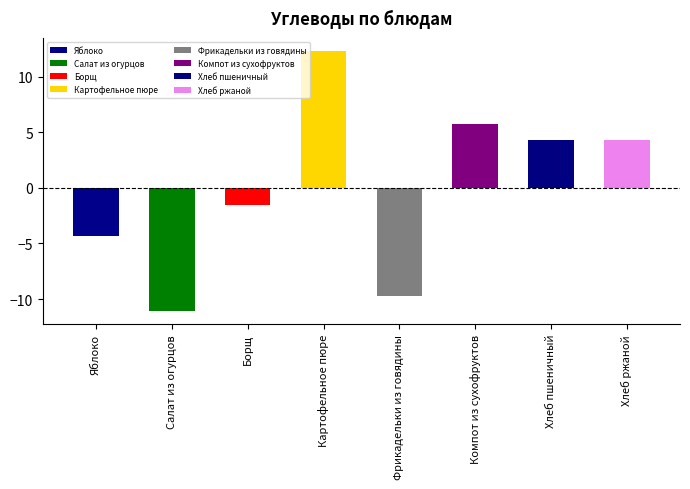

List the labels in order of value, smallest first.

Салат из огурцов, Фрикадельки из говядины, Яблоко, Борщ, Хлеб пшеничный, Хлеб ржаной, Компот из сухофруктов, Картофельное пюре